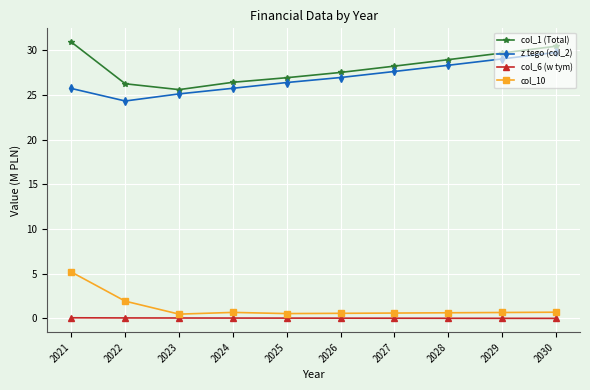

The value of col_1 (Total) at 2022 is 26.2. True or false?

True